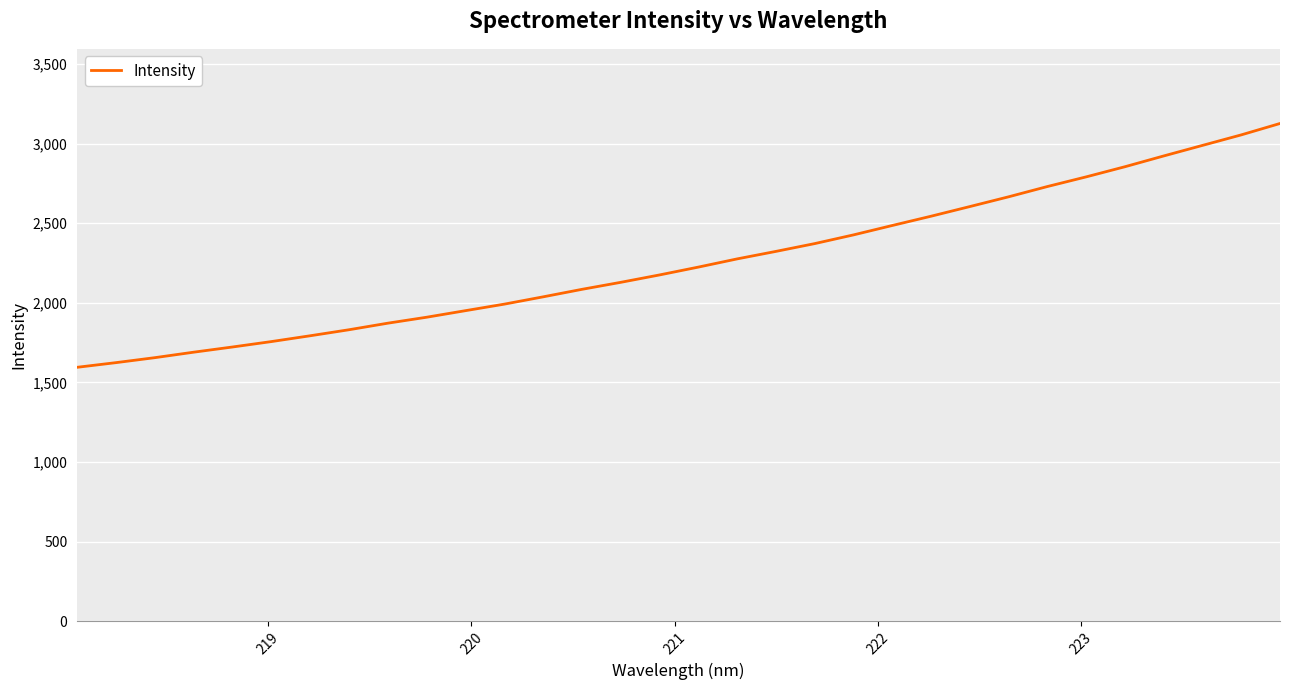

What is the smallest value displayed?

1594.7